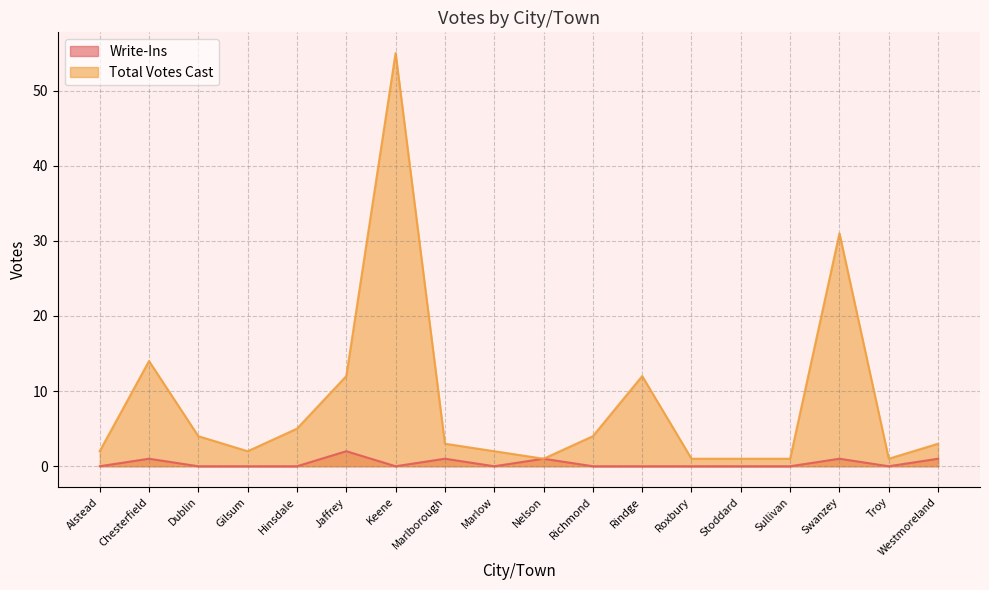

What is the value of the Total Votes Cast point at the 10th from the left?

1